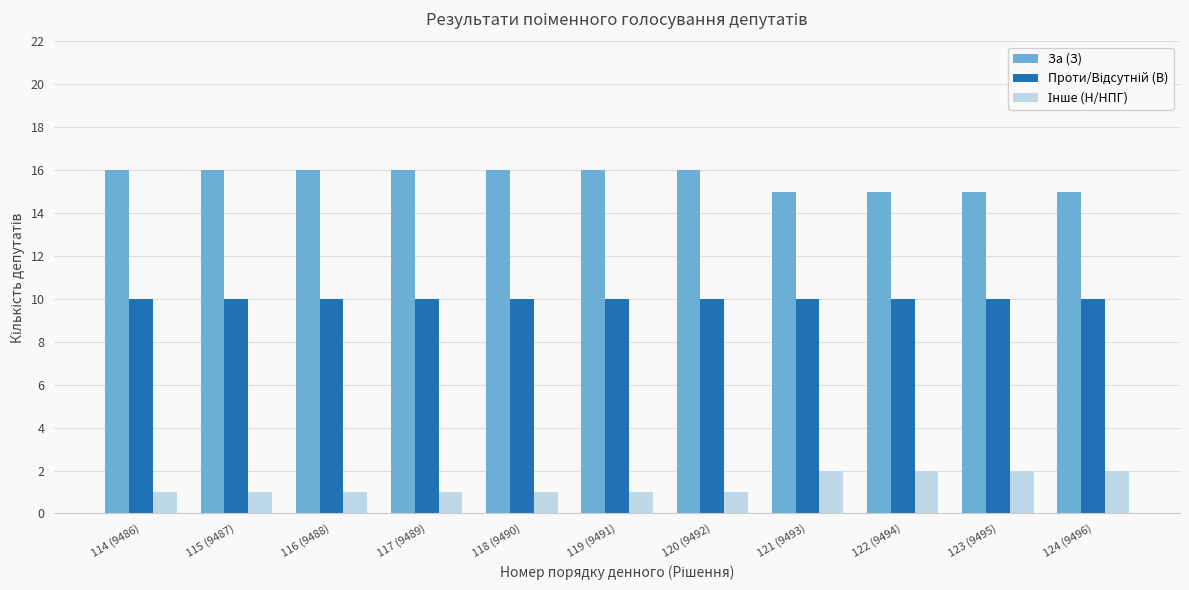

The value of За (З) at 118 (9490) is 16. True or false?

True